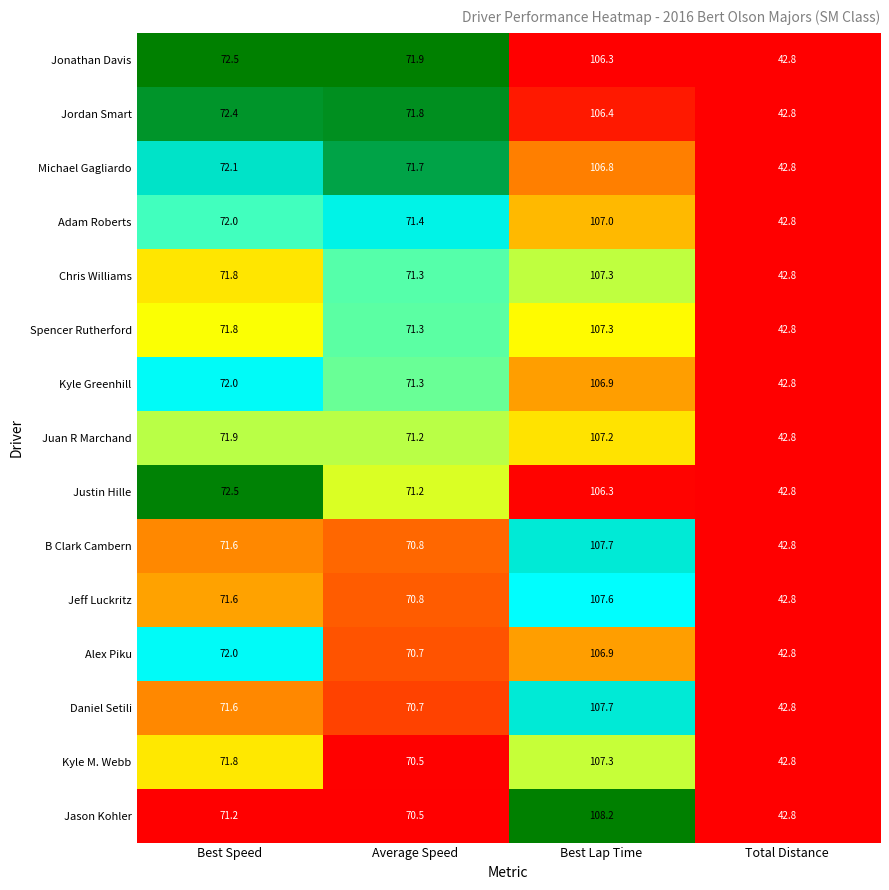

Which series changed the most between Best Lap Time and Total Distance?

Jason Kohler